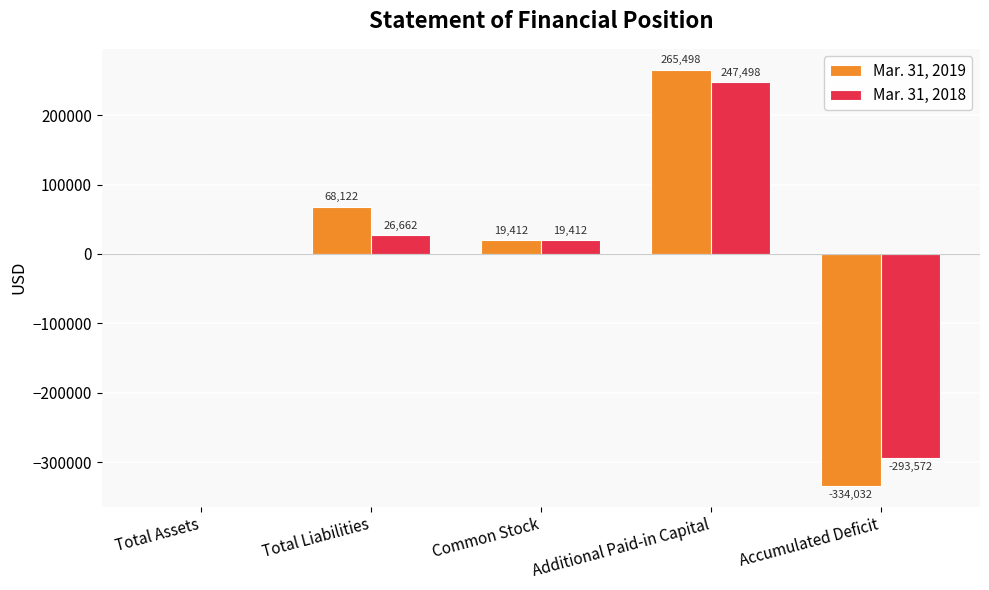

Which series has the largest total across all categories?

Mar. 31, 2019